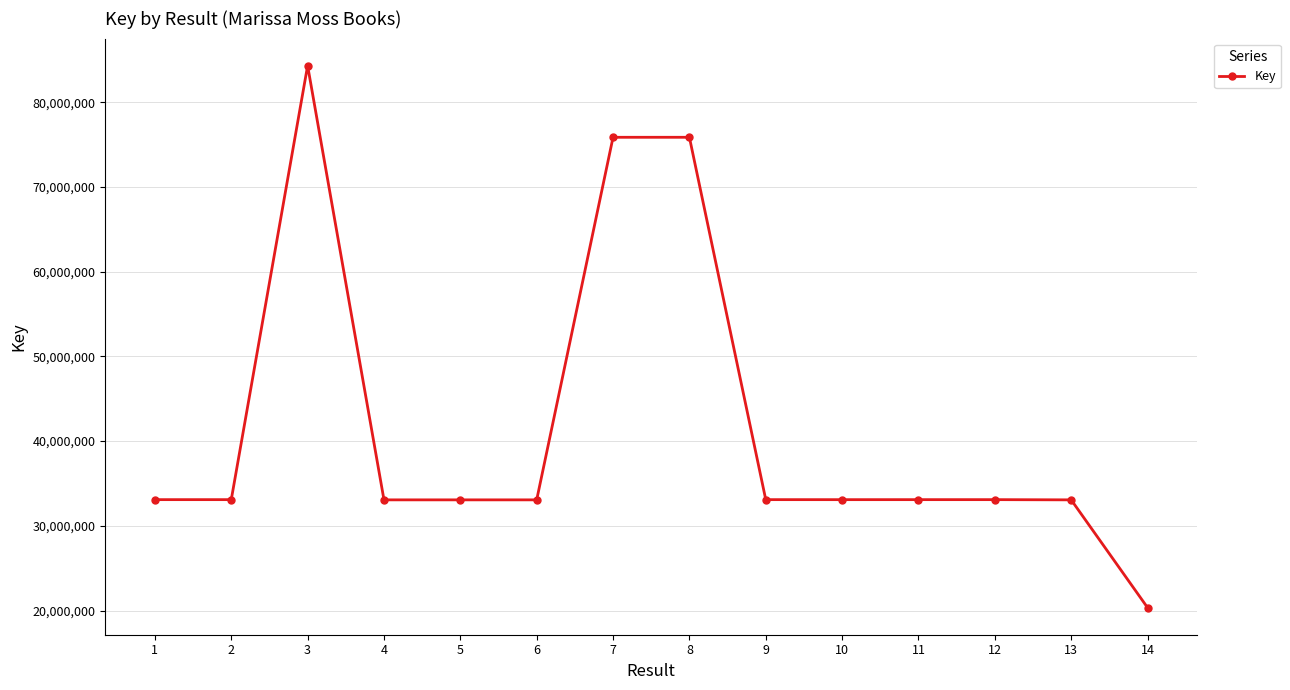

What is the change in value from 6 to 10?

+23282